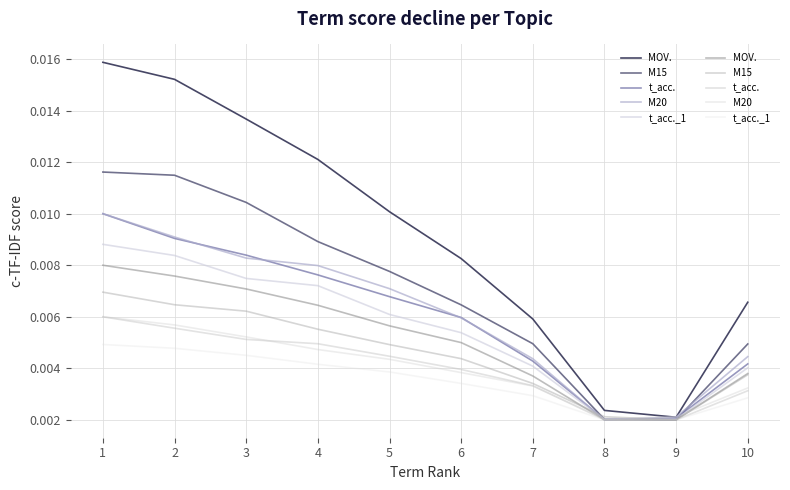

Rank the series at 7 from highest to lowest value.

MOV., M15, t_acc., M20, t_acc._1